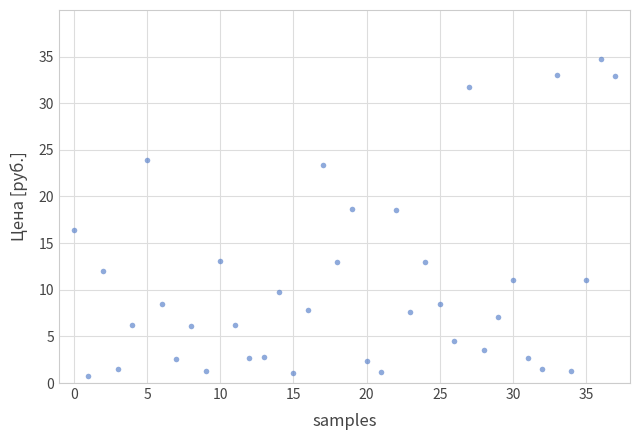

What is the range of Y values (max minus min)?

34.0